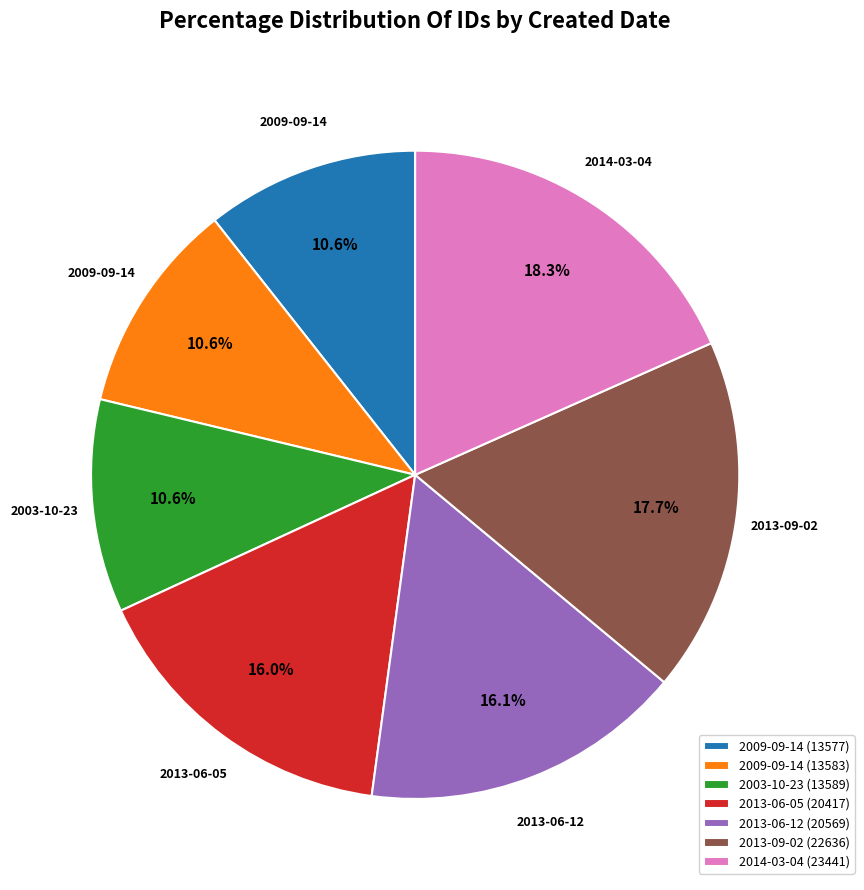

What portion of the pie excludes 2014-03-04 (23441)?

81.7%